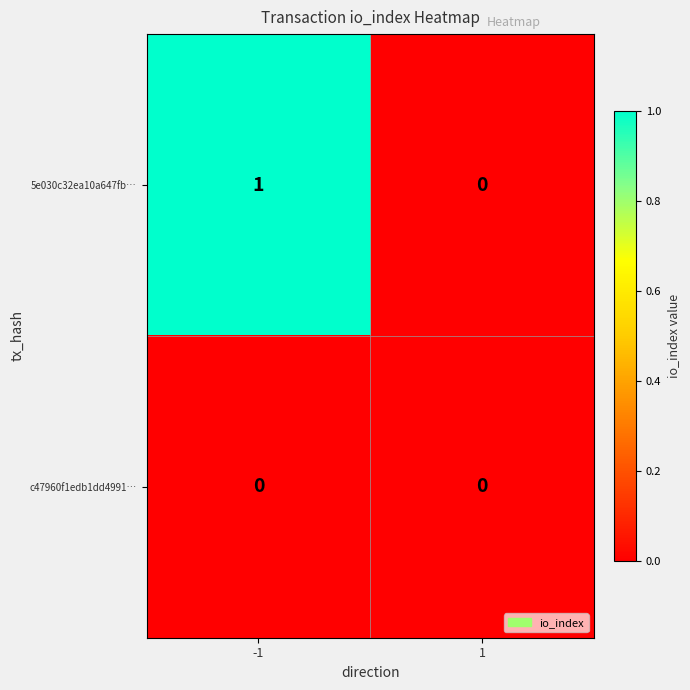

Which category has the highest value across all series?

-1